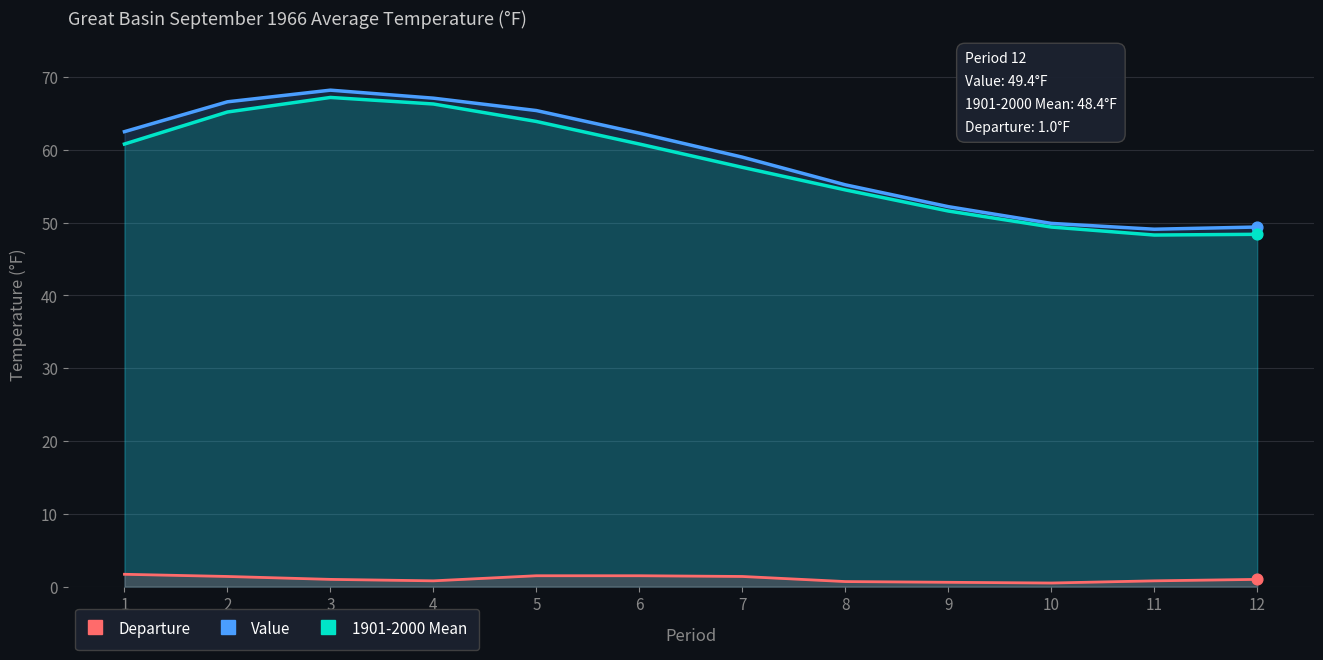

Which series has the largest total across all categories?

Value